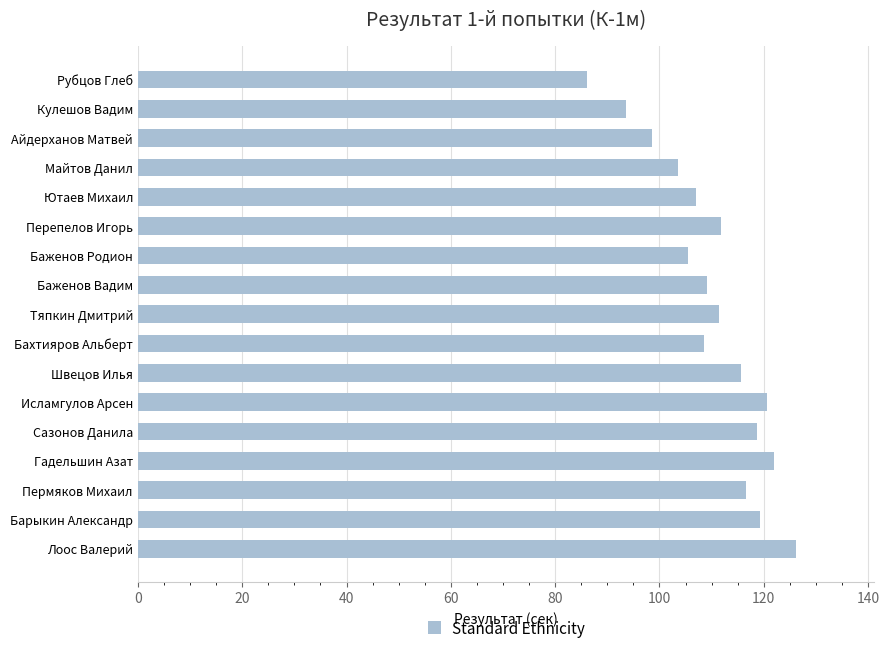

Read the value at Айдерханов Матвей.

98.5